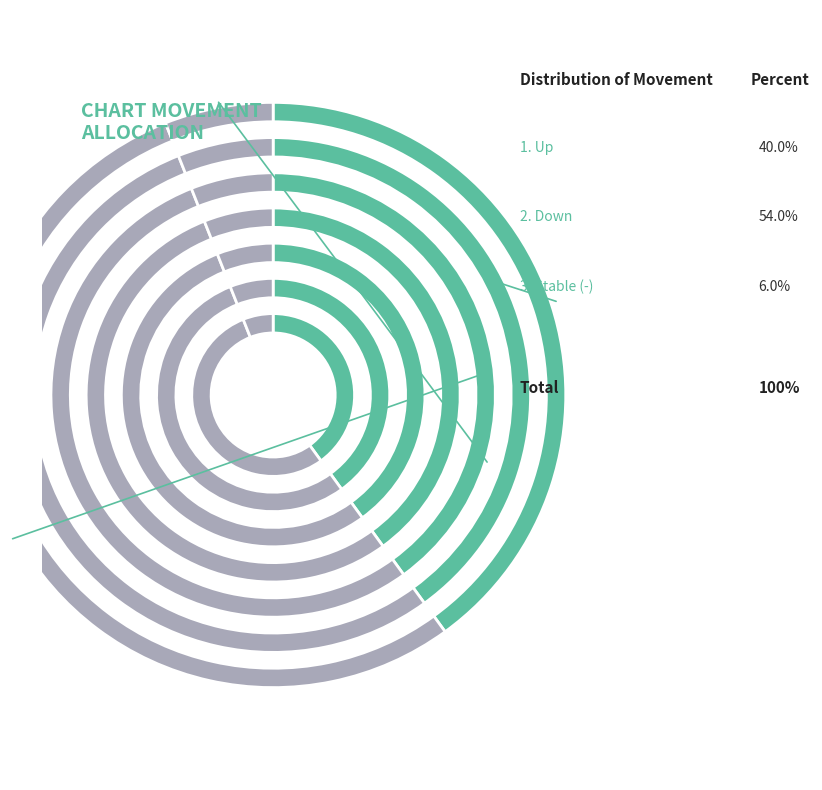

Which slice is the smallest?

-